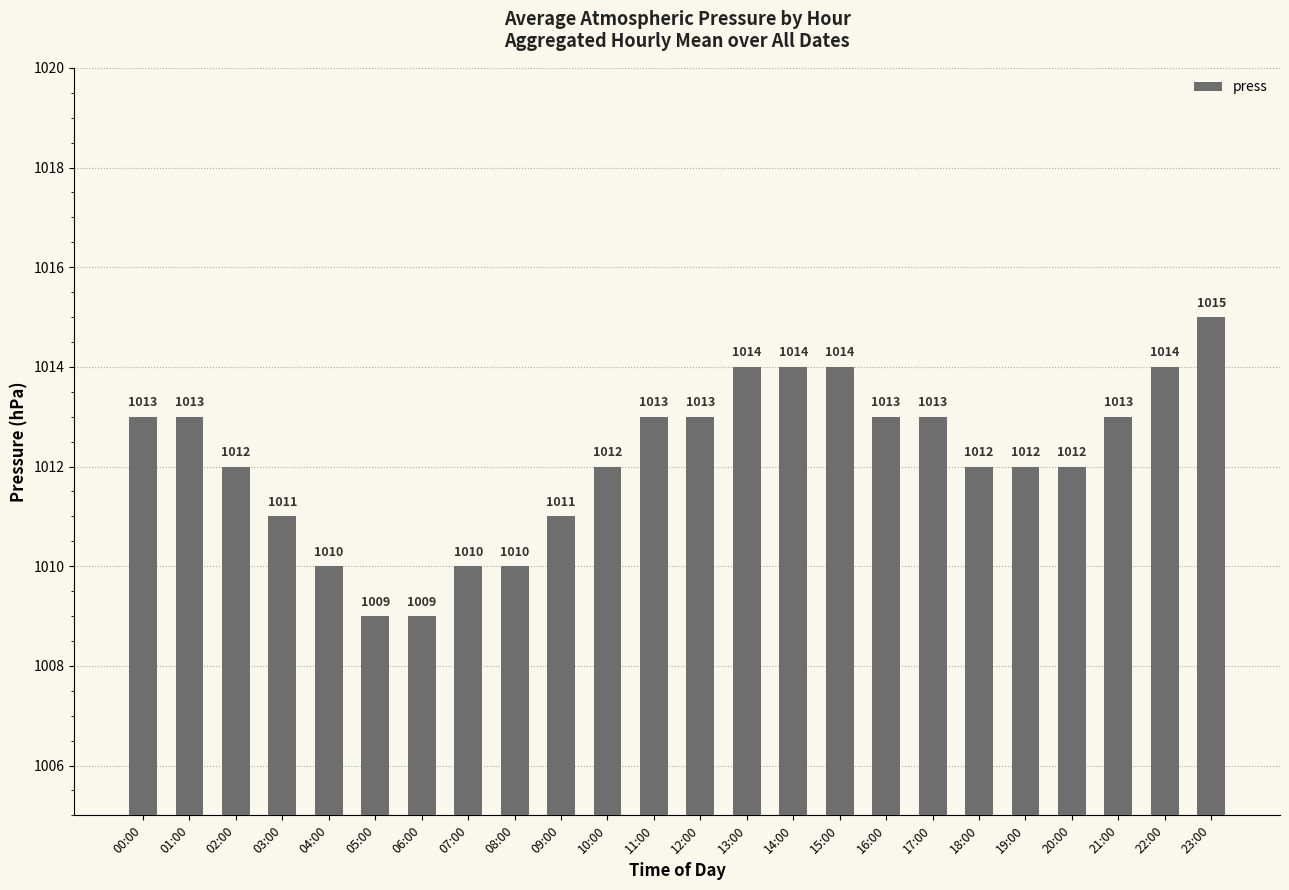

What position from the left is 15:00?

16